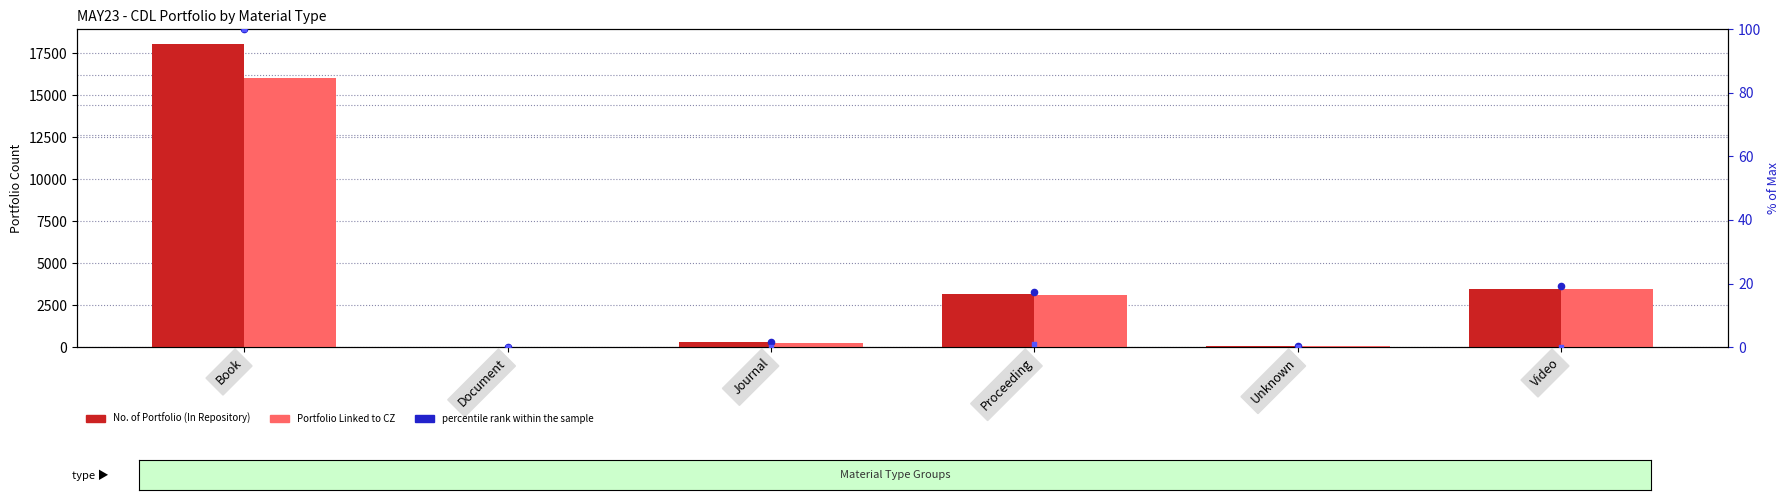

Is the value of SCP Managed hooks (norm) at Journal greater than the value of No. of Portfolio (In Repository) at Document?

No